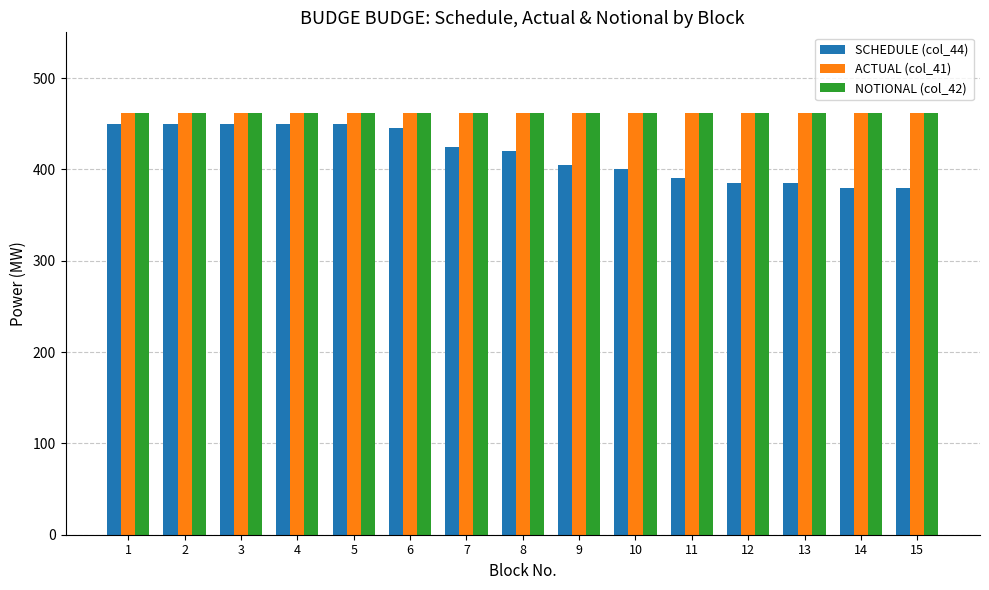

What is the maximum value shown in the chart?

462